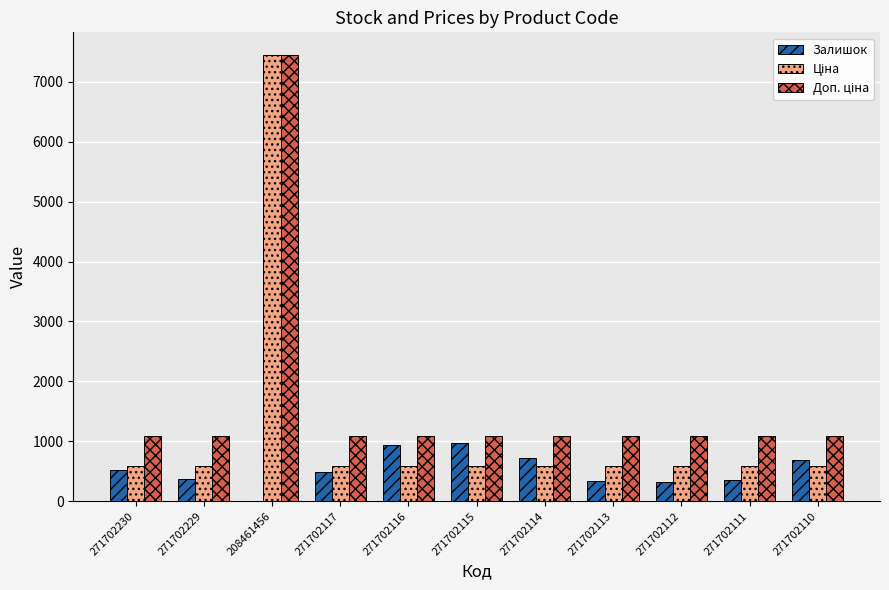

What is the greatest value displayed?

7453.8